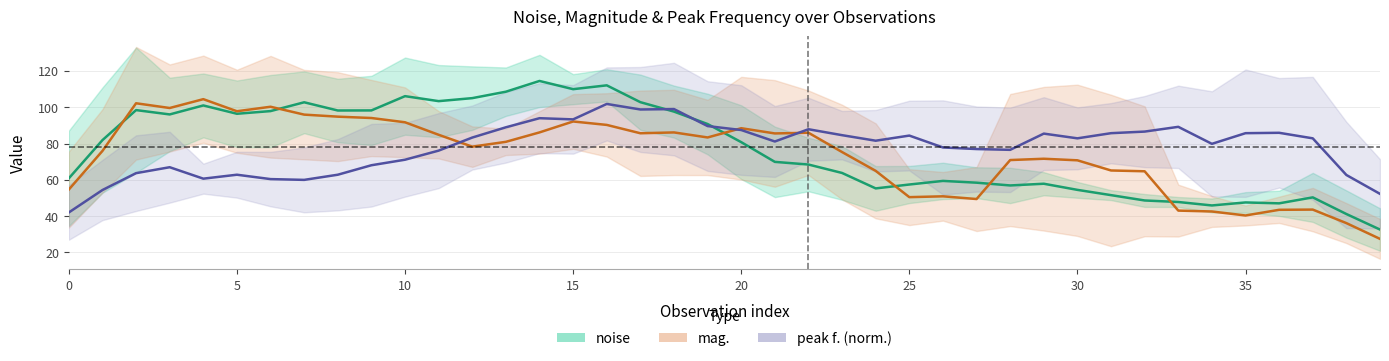

Rank the series at 15 from highest to lowest value.

mag., noise, peak f. (norm.)